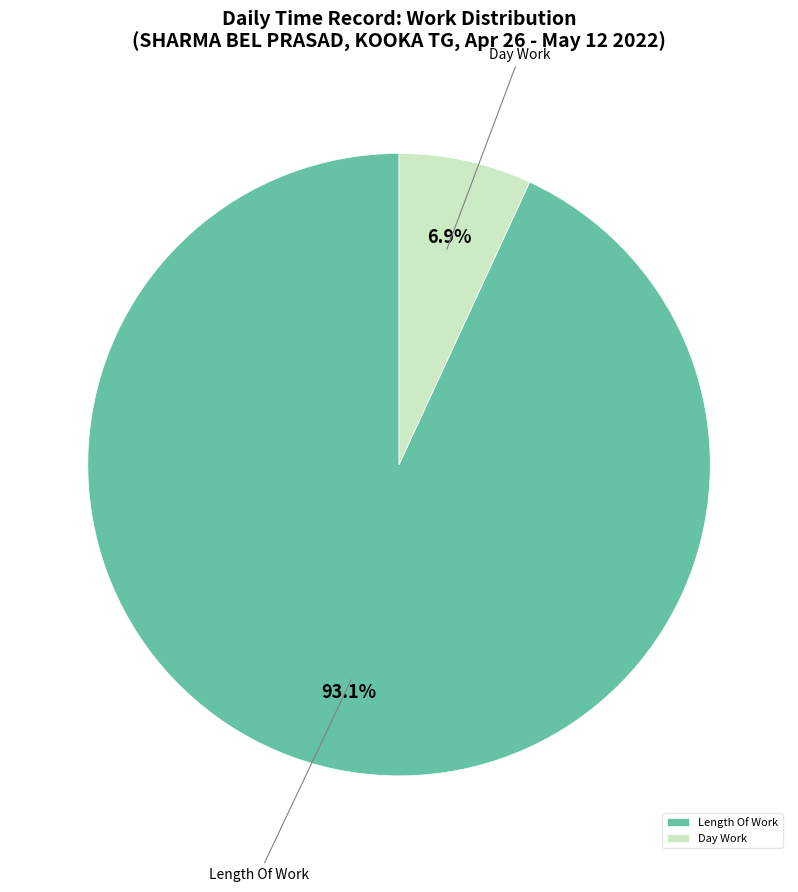

Is there any slice that represents more than half of the pie?

Yes